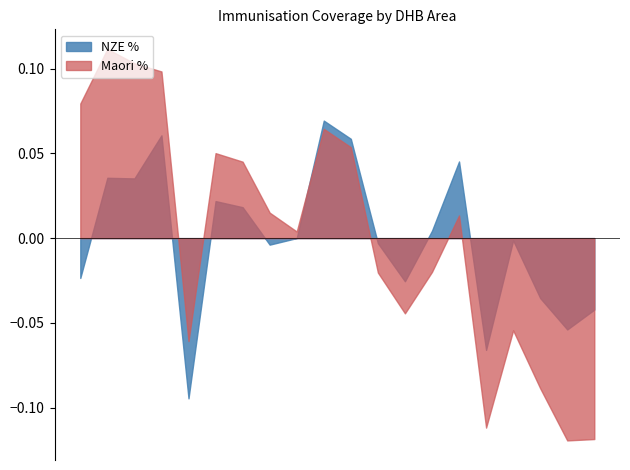

List the series in order of their peak value, lowest first.

NZE %, Maori %